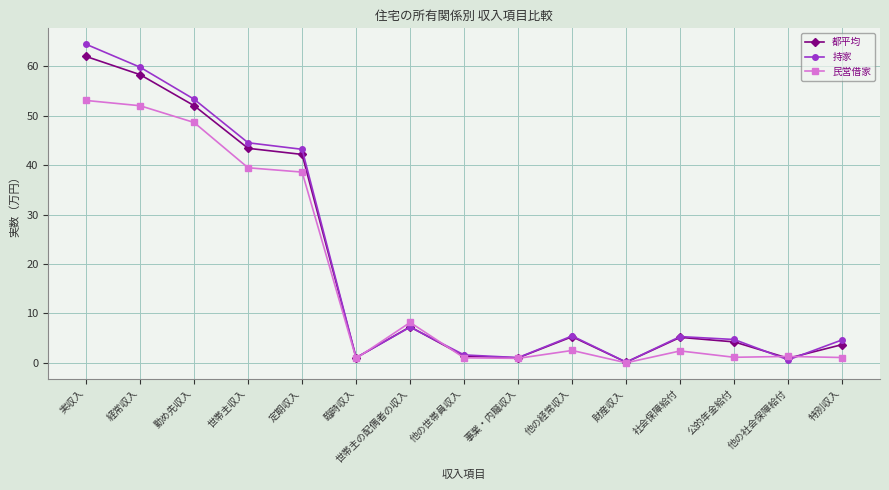

At which label does 民営借家 reach its peak?

実収入